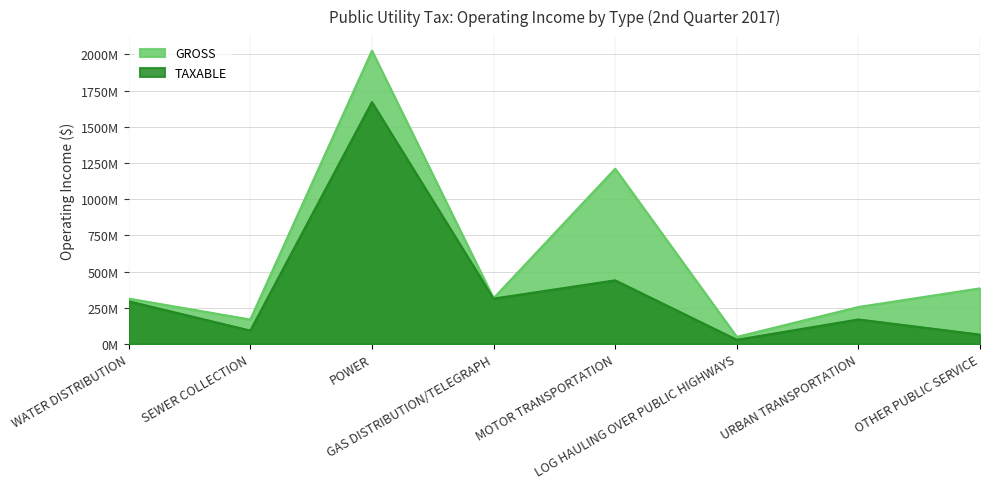

Reading left to right, what are all the values shown in this chart?

TAXABLE: 295006091	92788527	1669904689	313550617	439766005	29296533	169606288	64860389
GROSS: 313688924	169021538	2024859432	316021510	1210138594	49085216	255615133	384325010